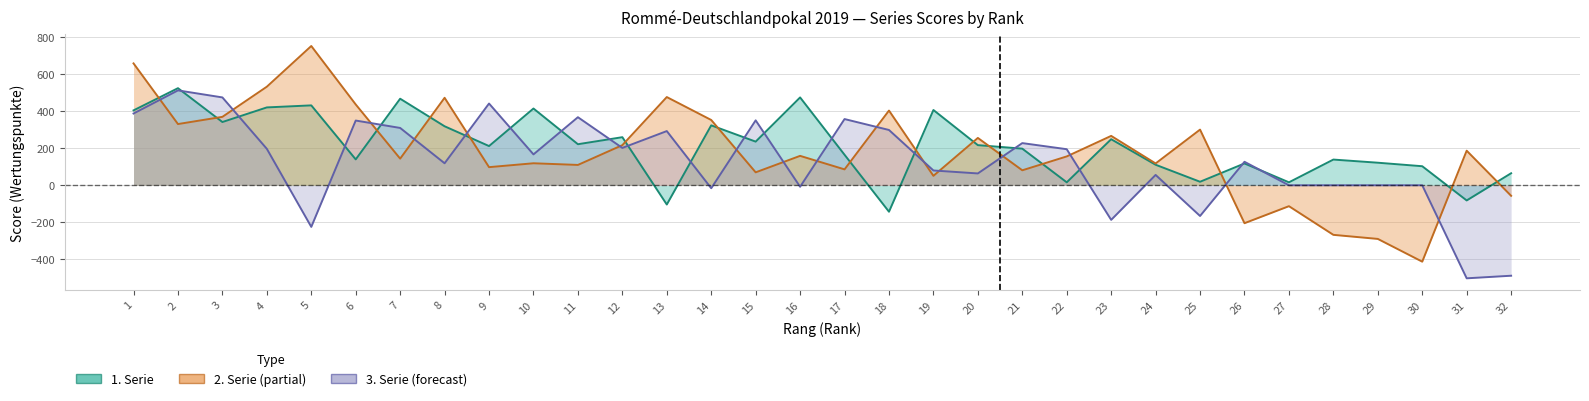

What is the total value across all series at 14?

661